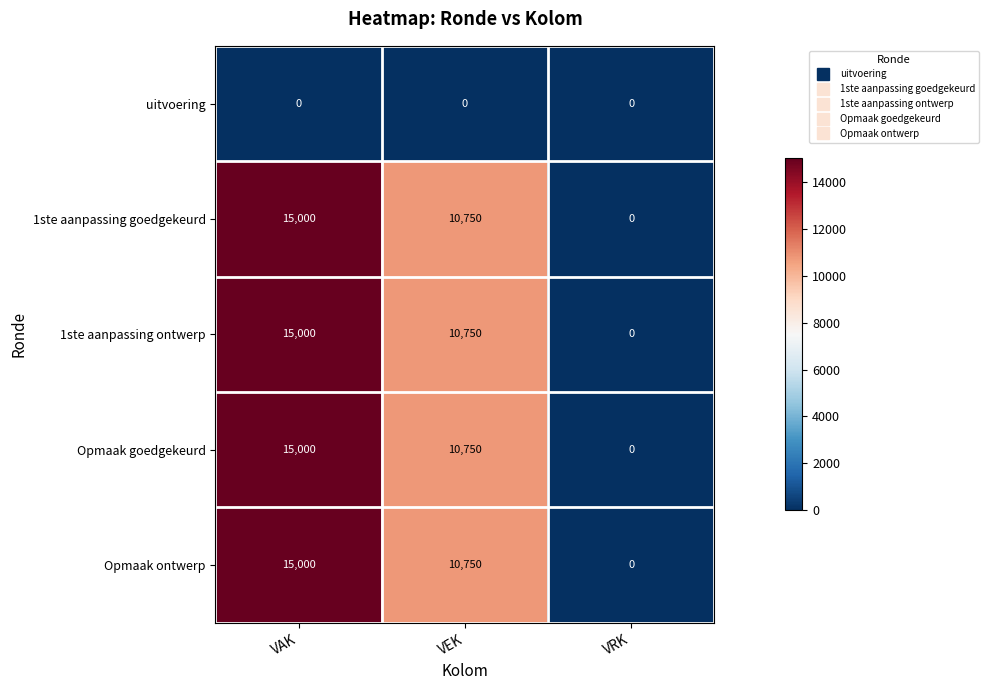

What is the sum of the Opmaak goedgekeurd values at VAK and VEK?

25750